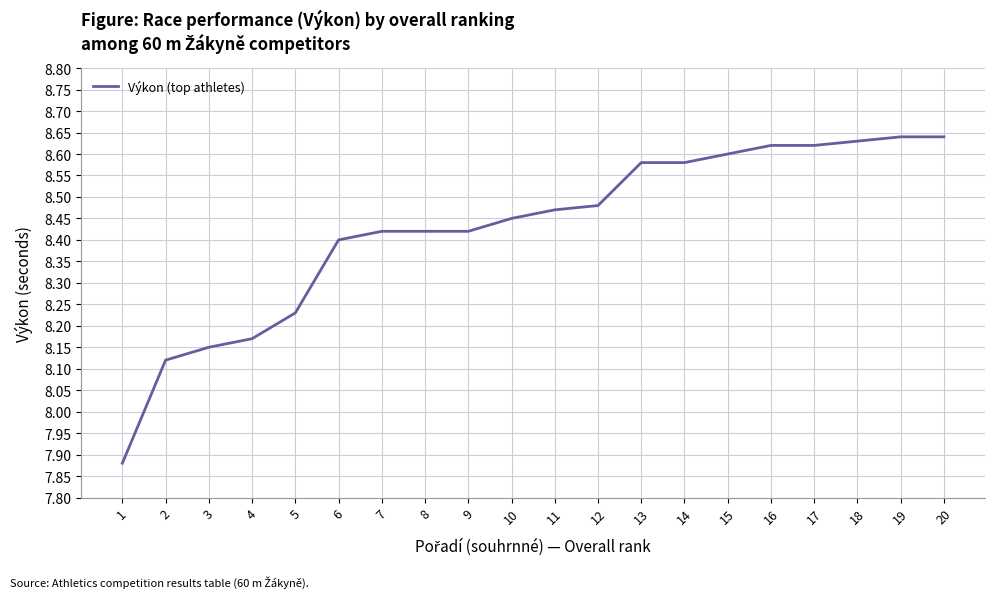

What is the difference between the maximum and minimum values?

0.8